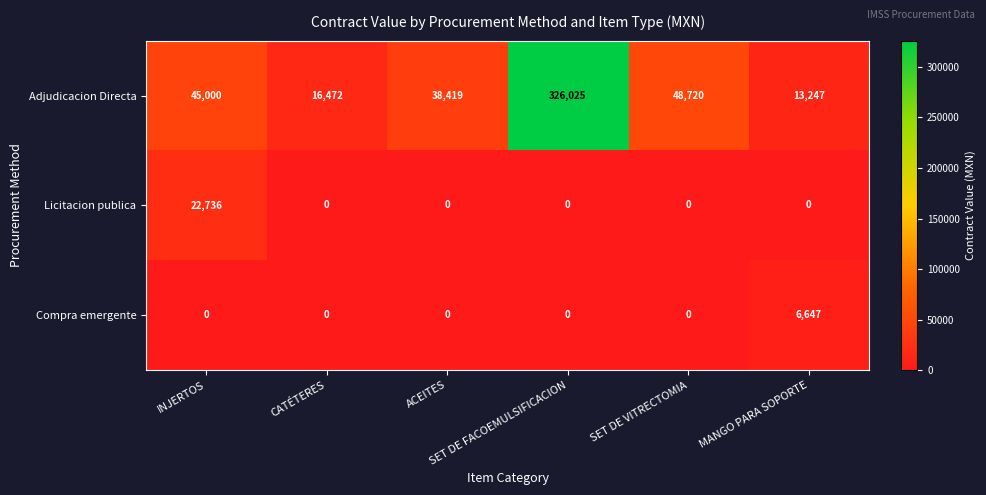

List the series in order of their peak value, lowest first.

Compra emergente, Licitacion publica, Adjudicacion Directa